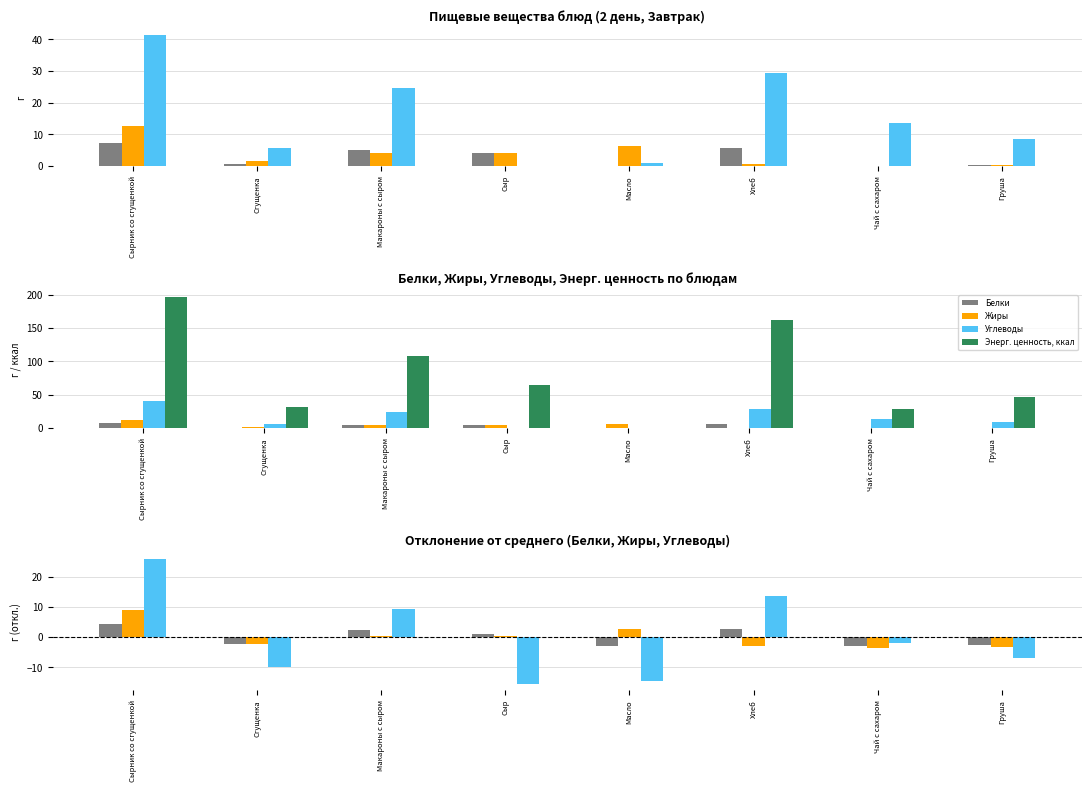

At which label does Энерг. ценность, ккал first exceed 65?

Сырник со сгущенкой